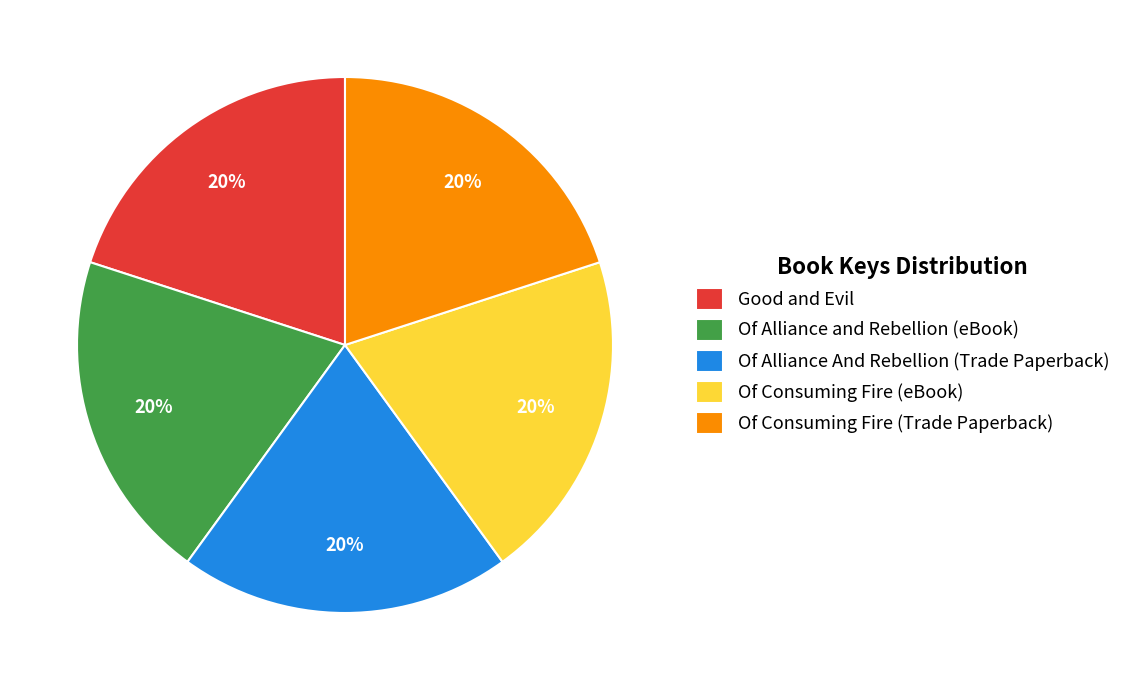

Do Of Consuming Fire (Trade Paperback) and Of Alliance And Rebellion (Trade Paperback) together represent more than half of the pie?

No